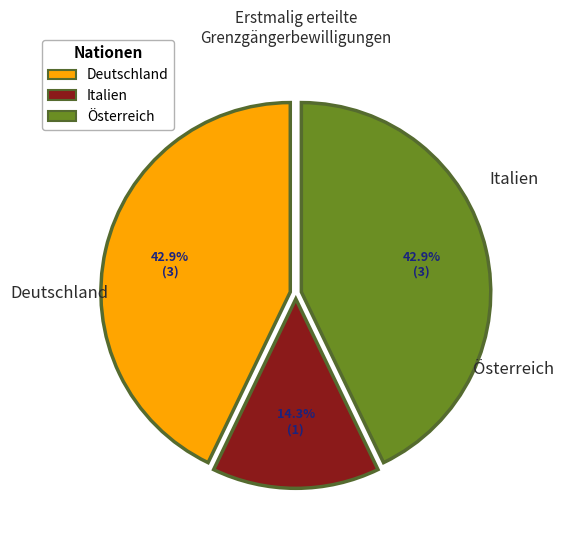

What percentage do Österreich and Deutschland together represent?

85.7%